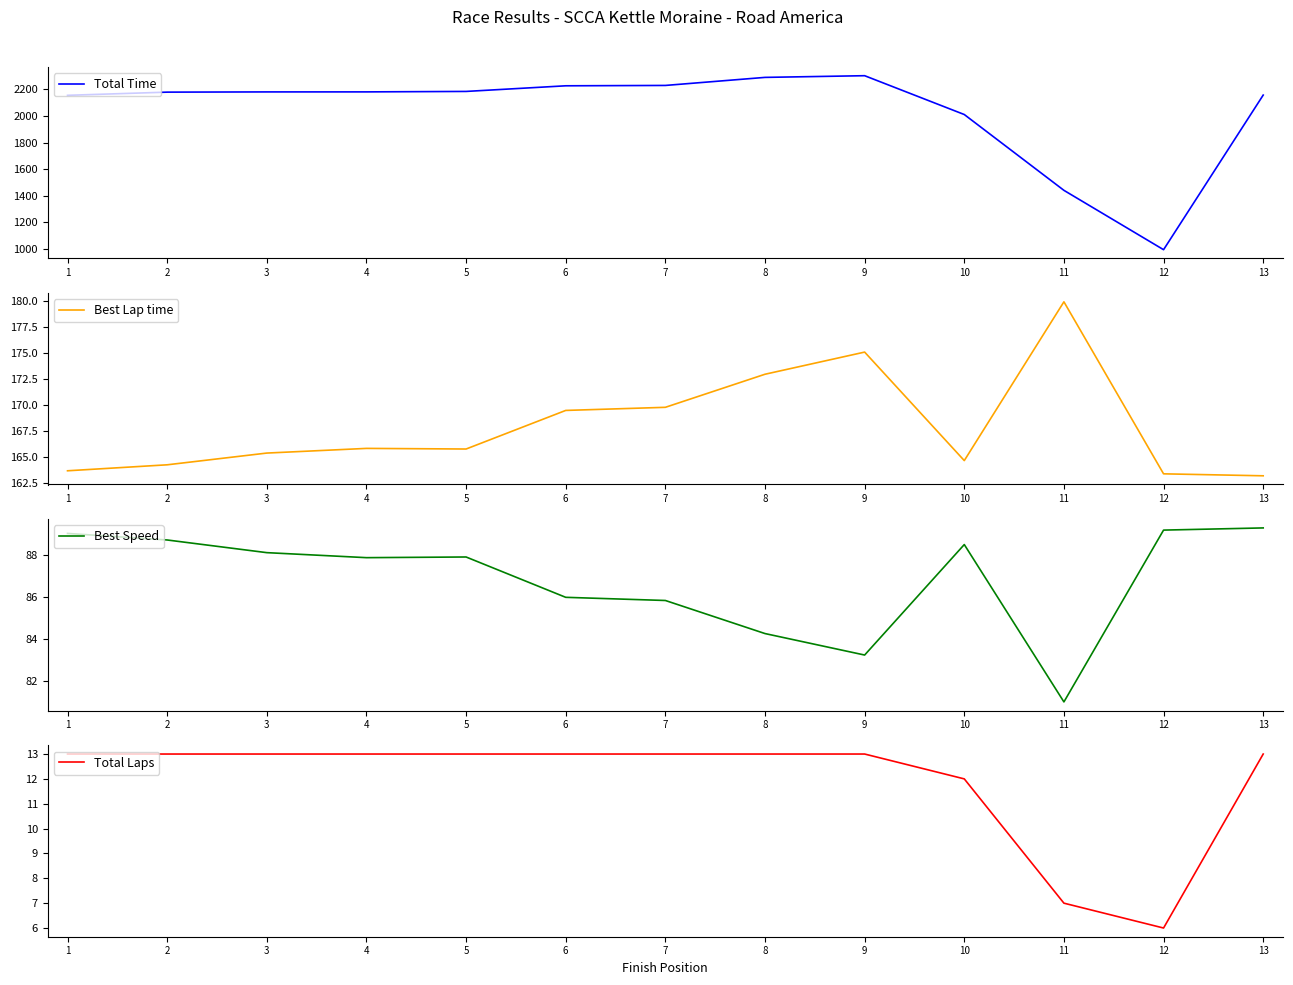

What are all the series names shown in the legend?

Total Time, Best Lap time, Best Speed, Total Laps